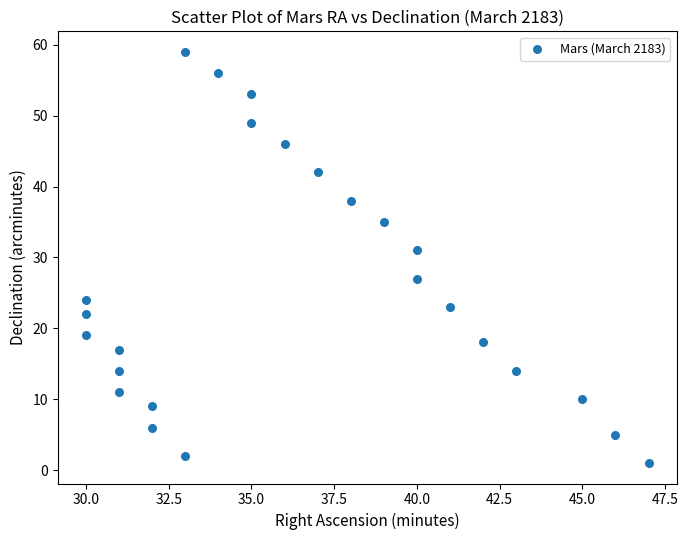

What is the range of X values (max minus min)?

17